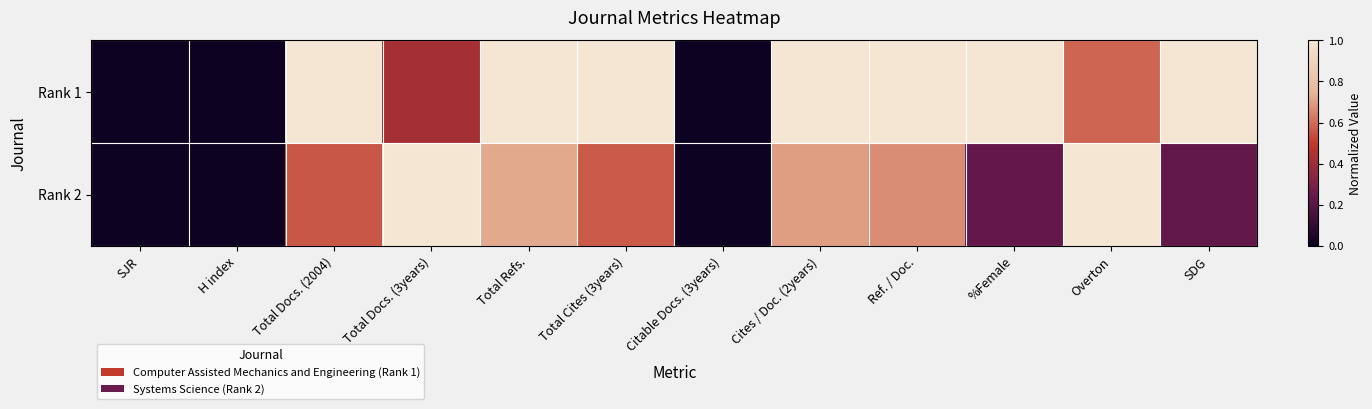

Reading left to right, what are all the values shown in this chart?

Rank 1: SJR=0.0	H index=0.0	Total Docs. (2004)=1.0	Total Docs. (3years)=0.4	Total Refs.=1.0	Total Cites (3years)=1.0	Citable Docs. (3years)=0.0	Cites / Doc. (2years)=1.0	Ref. / Doc.=1.0	%Female=1.0	Overton=0.6	SDG=1.0
Rank 2: SJR=0.0	H index=0.0	Total Docs. (2004)=0.6	Total Docs. (3years)=1.0	Total Refs.=0.7	Total Cites (3years)=0.6	Citable Docs. (3years)=0.0	Cites / Doc. (2years)=0.7	Ref. / Doc.=0.7	%Female=0.2	Overton=1.0	SDG=0.2